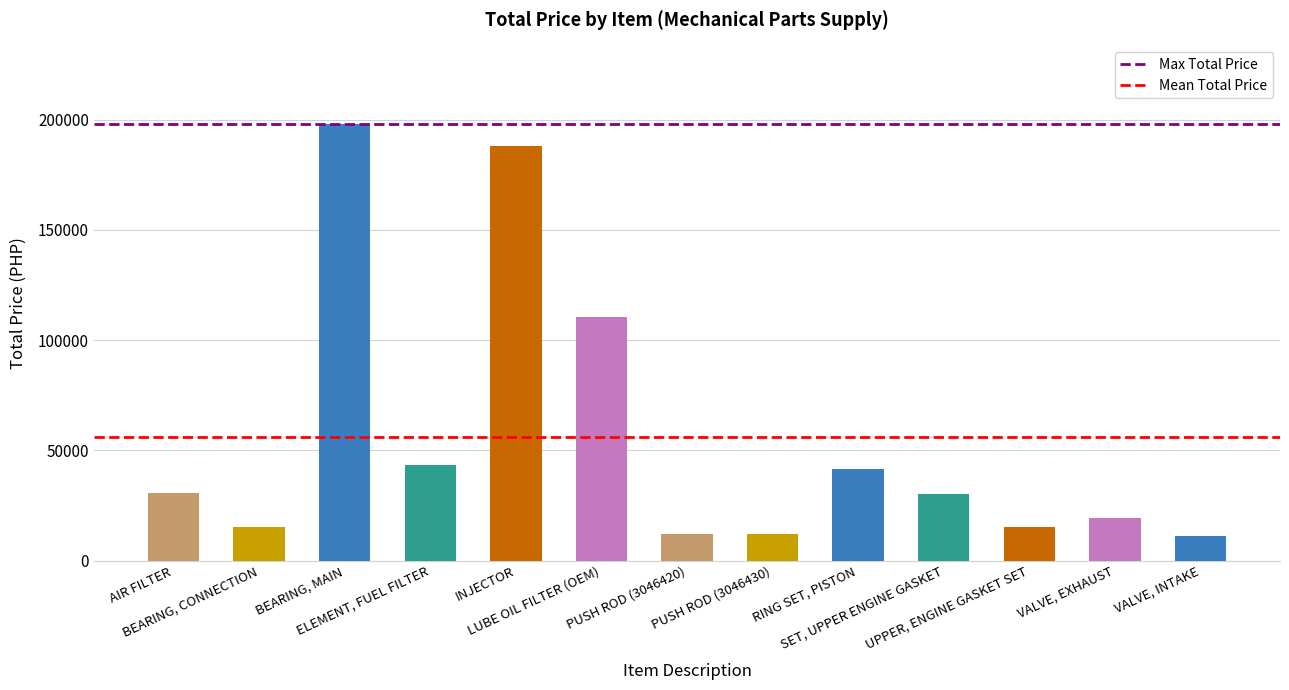

At which label does the data first exceed 30340?

AIR FILTER